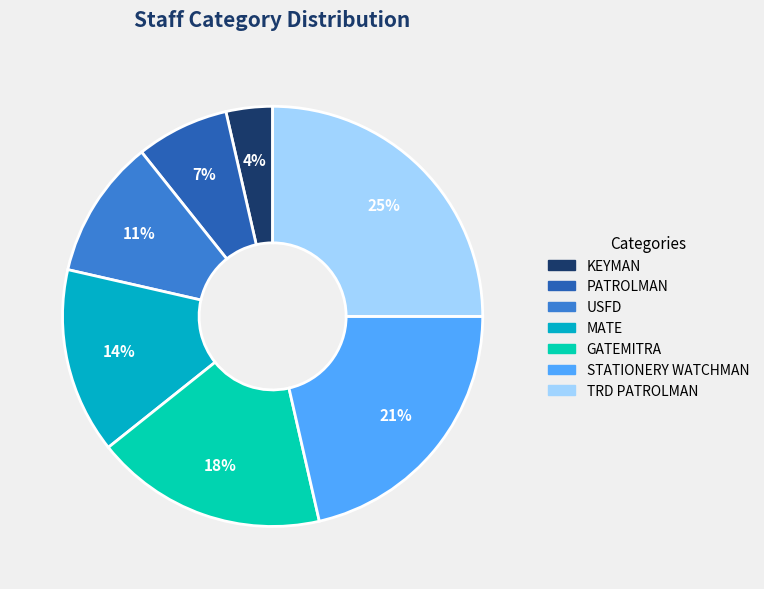

Does TRD PATROLMAN represent more than half of the total?

No